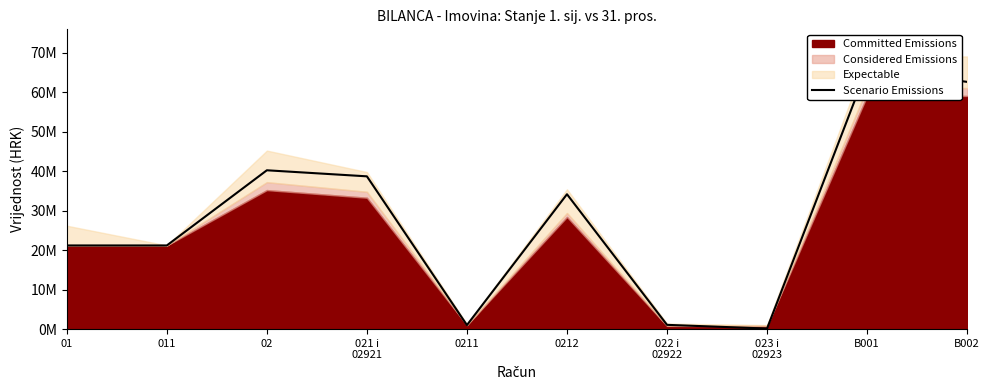

How many interior local valleys (lower than both neighbors) does the data have?

2